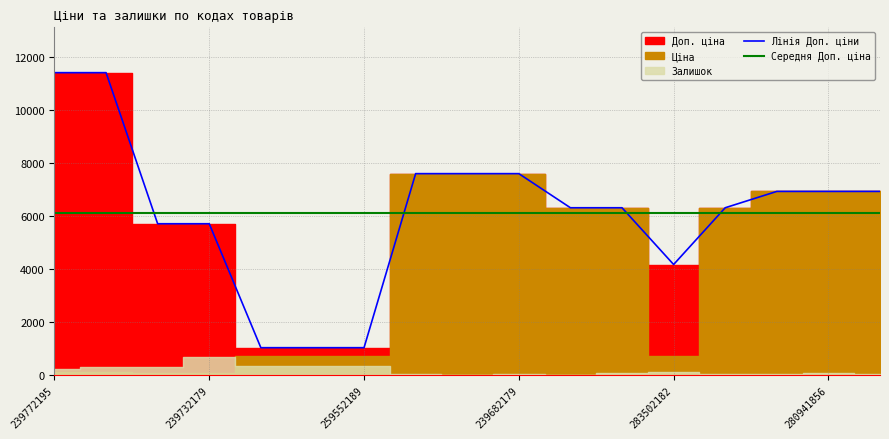

The value of Середня Доп. ціна at 259552189 is 4130.7. True or false?

False